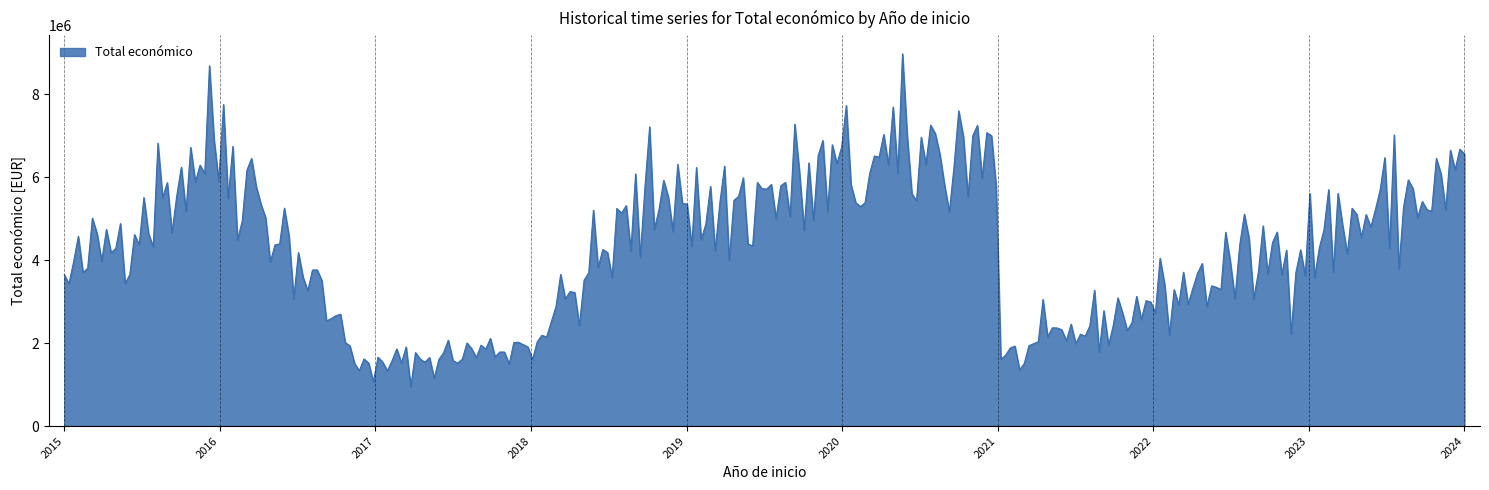

What is the smallest value displayed?

948323.9